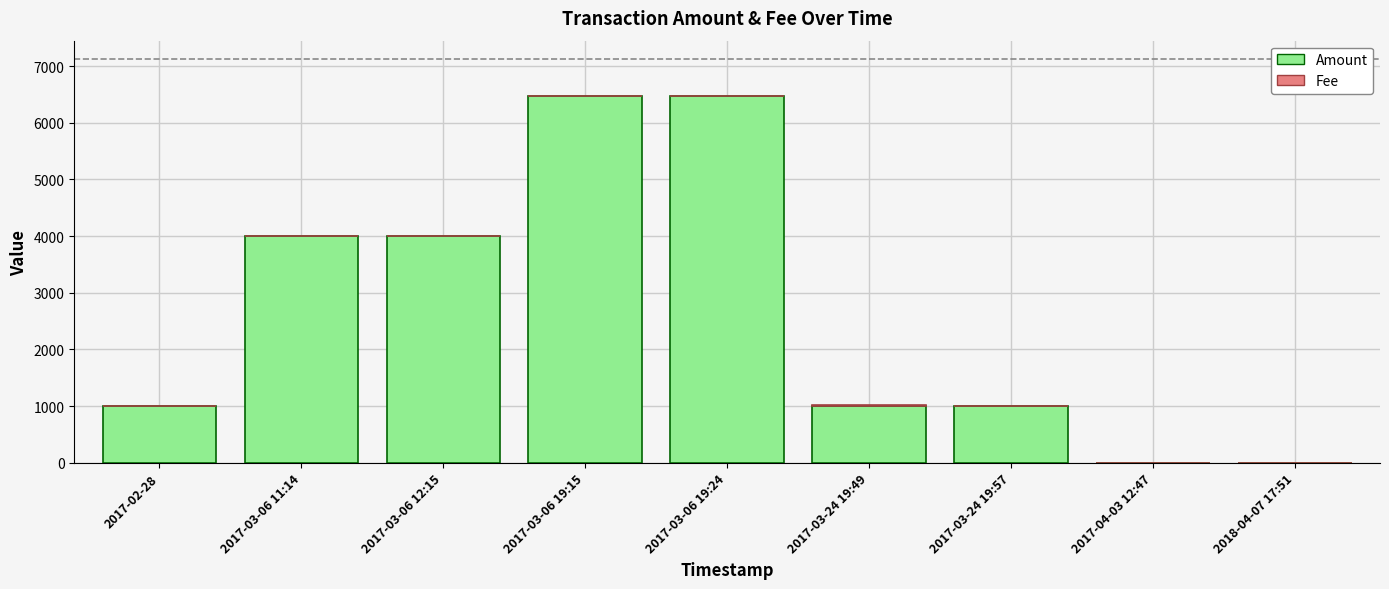

The value of Amount at 2017-02-28 is 999.0. True or false?

True